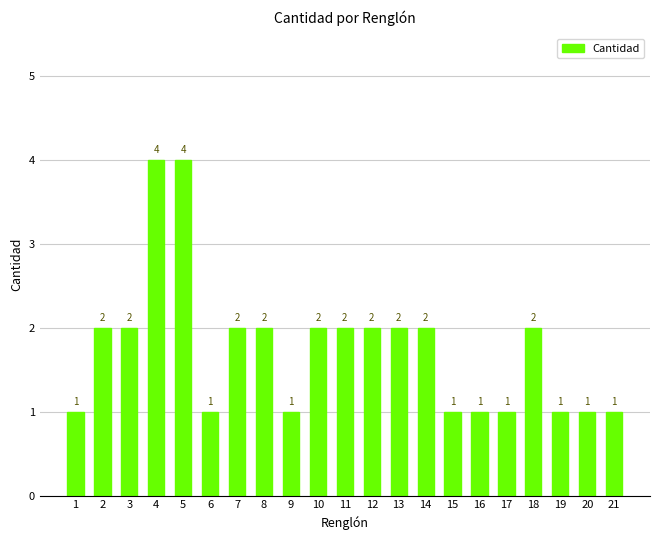

What is the difference between the maximum and second lowest values?

3